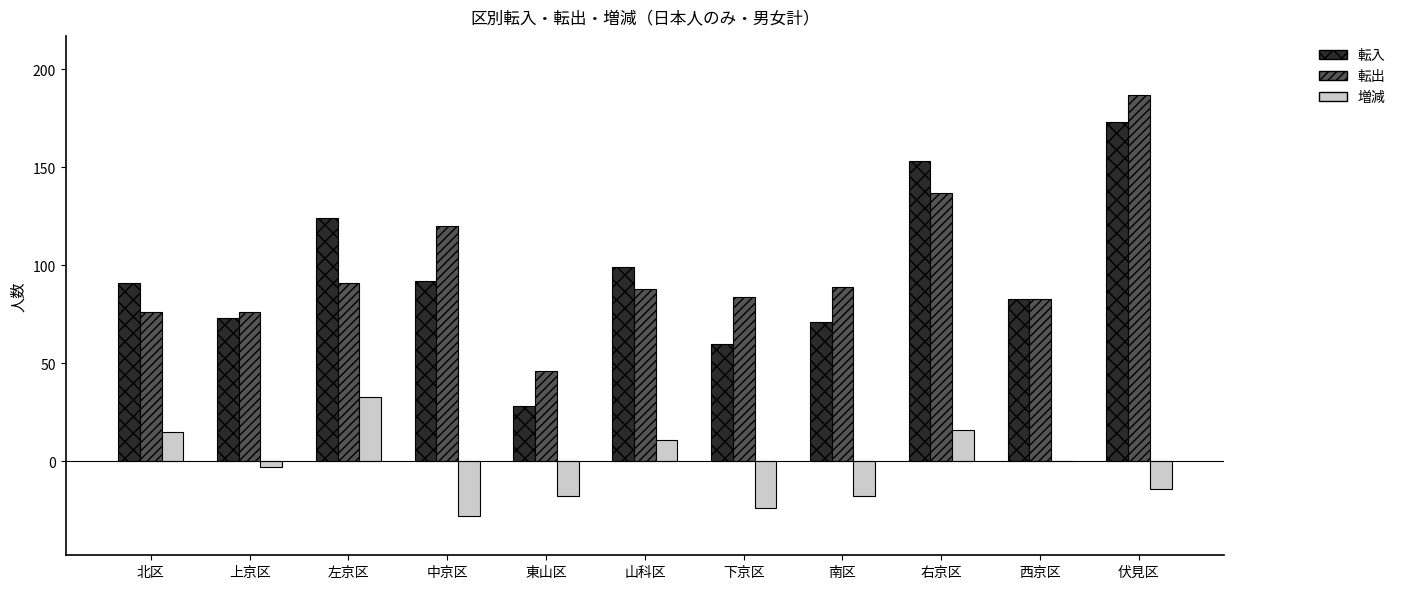

What is the sum of the 転出 values at 東山区 and 右京区?

183